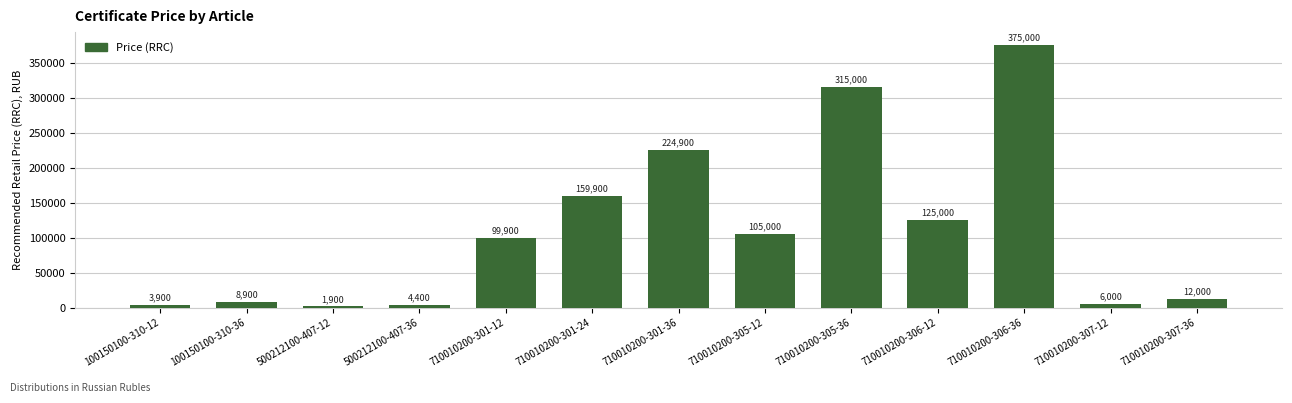

Between 710010200-301-12 and 100150100-310-12, which is larger?

710010200-301-12